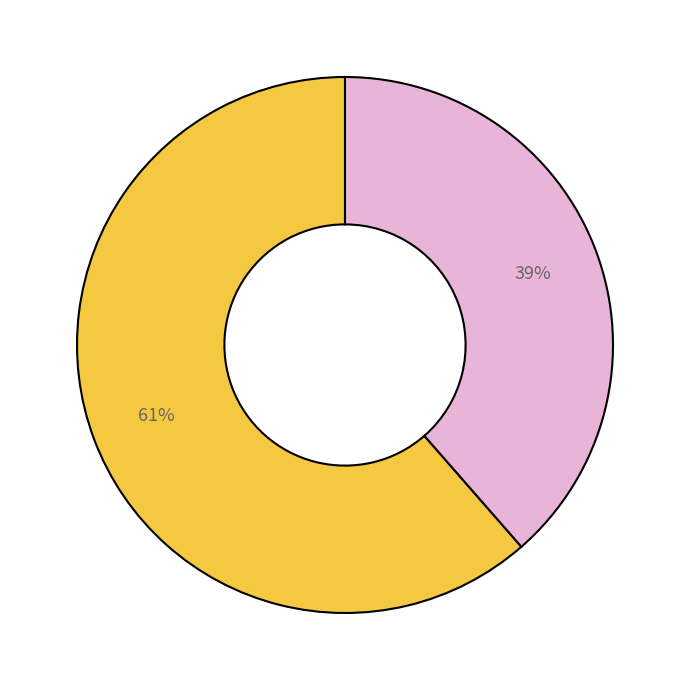

Does any single category account for the majority?

Yes